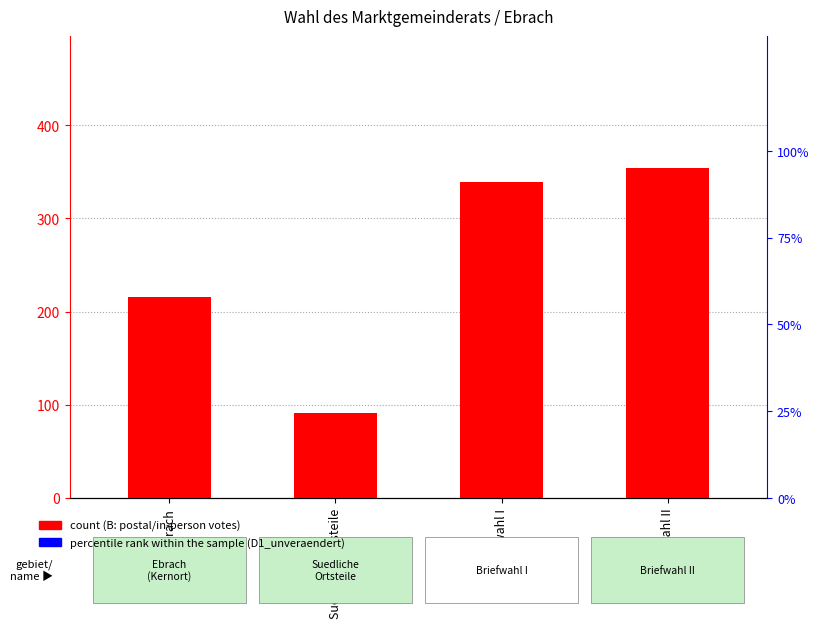

The value of count at Suedliche Ortsteile is 91. True or false?

True